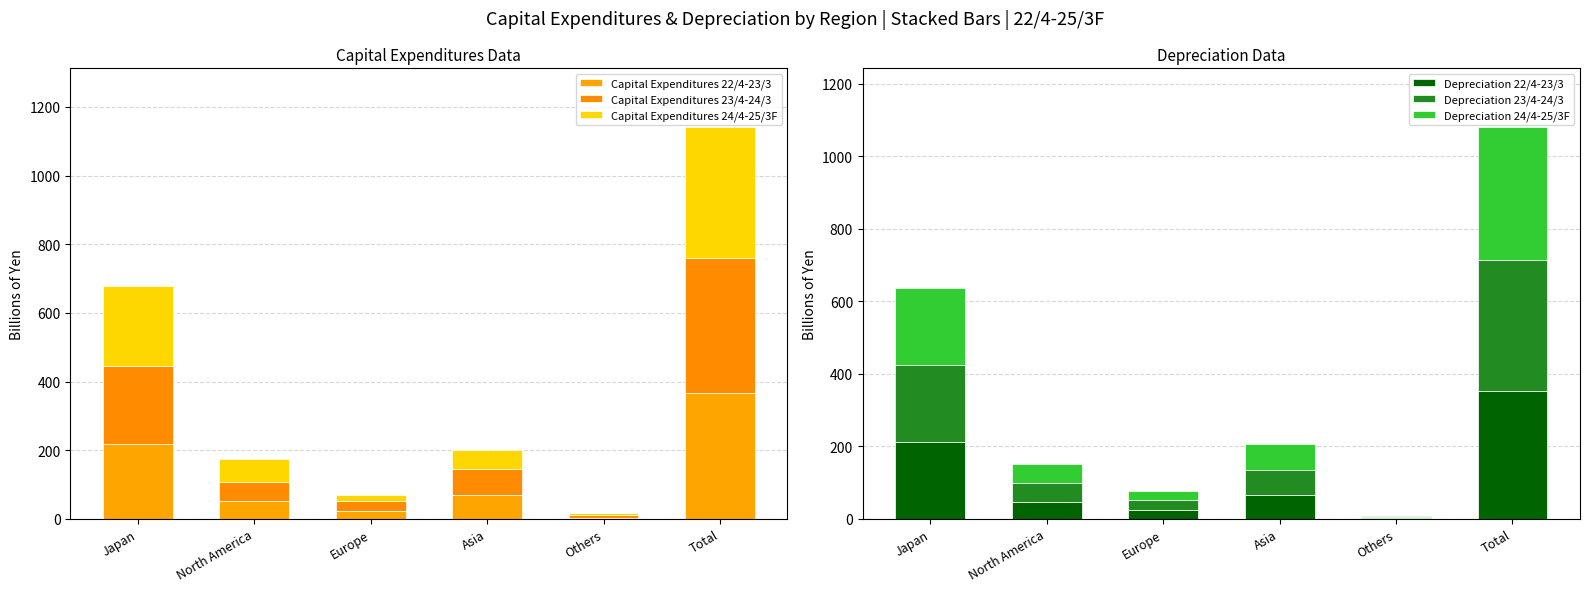

What value does the Depreciation 24/4-25/3F series have at Others?

3.4